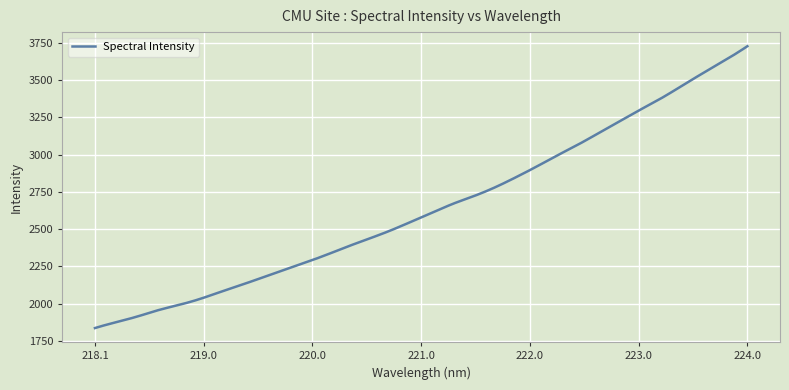

What is the greatest value displayed?

3727.5